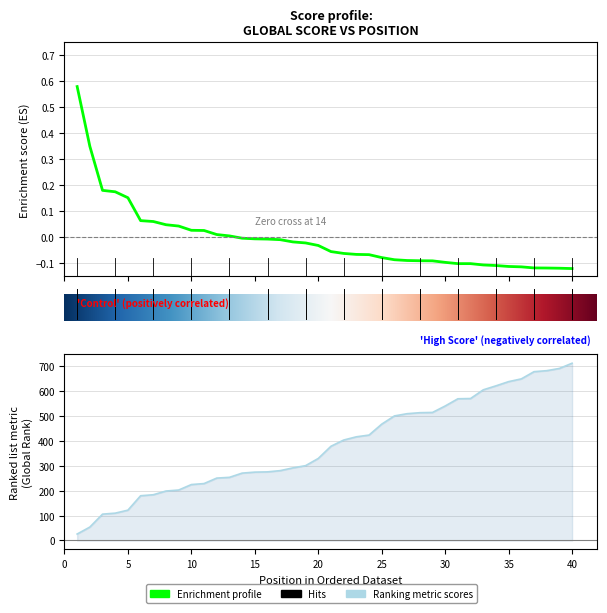

Where does the Global Score series first go above 0?

1